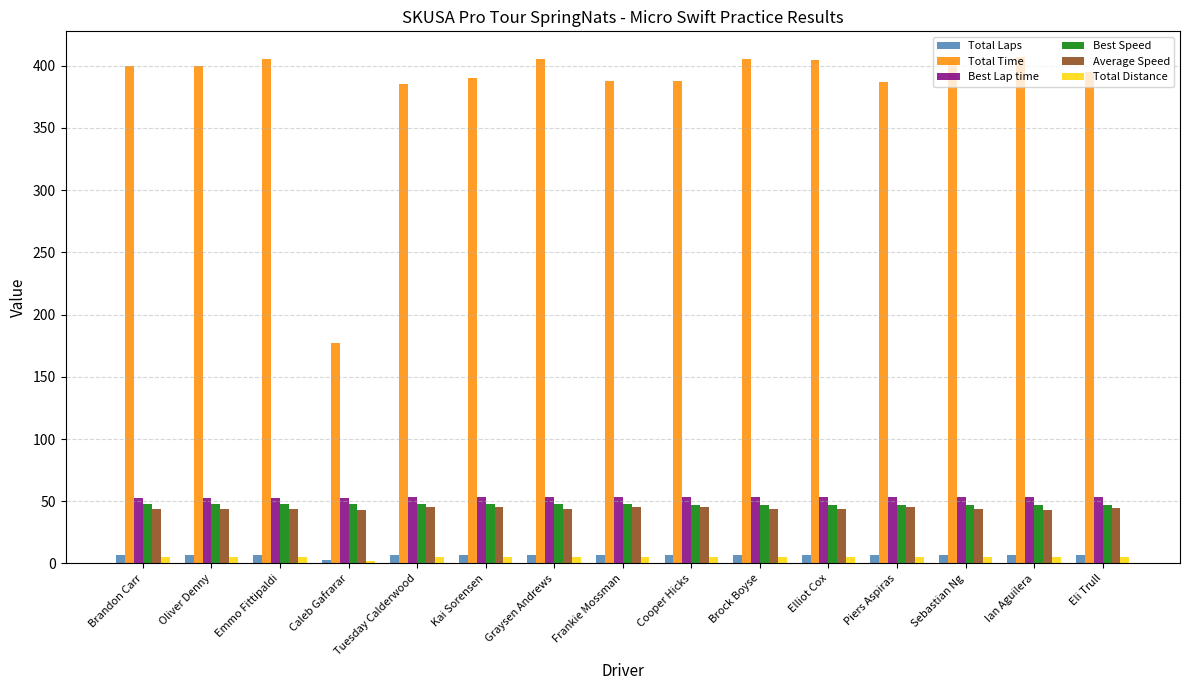

What is the sum of all Best Lap time values?

796.5